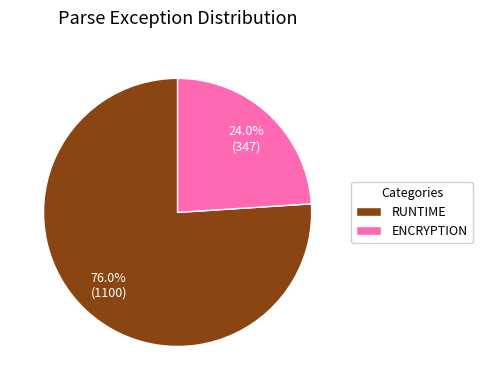

Is the sum of RUNTIME and ENCRYPTION greater than half?

Yes